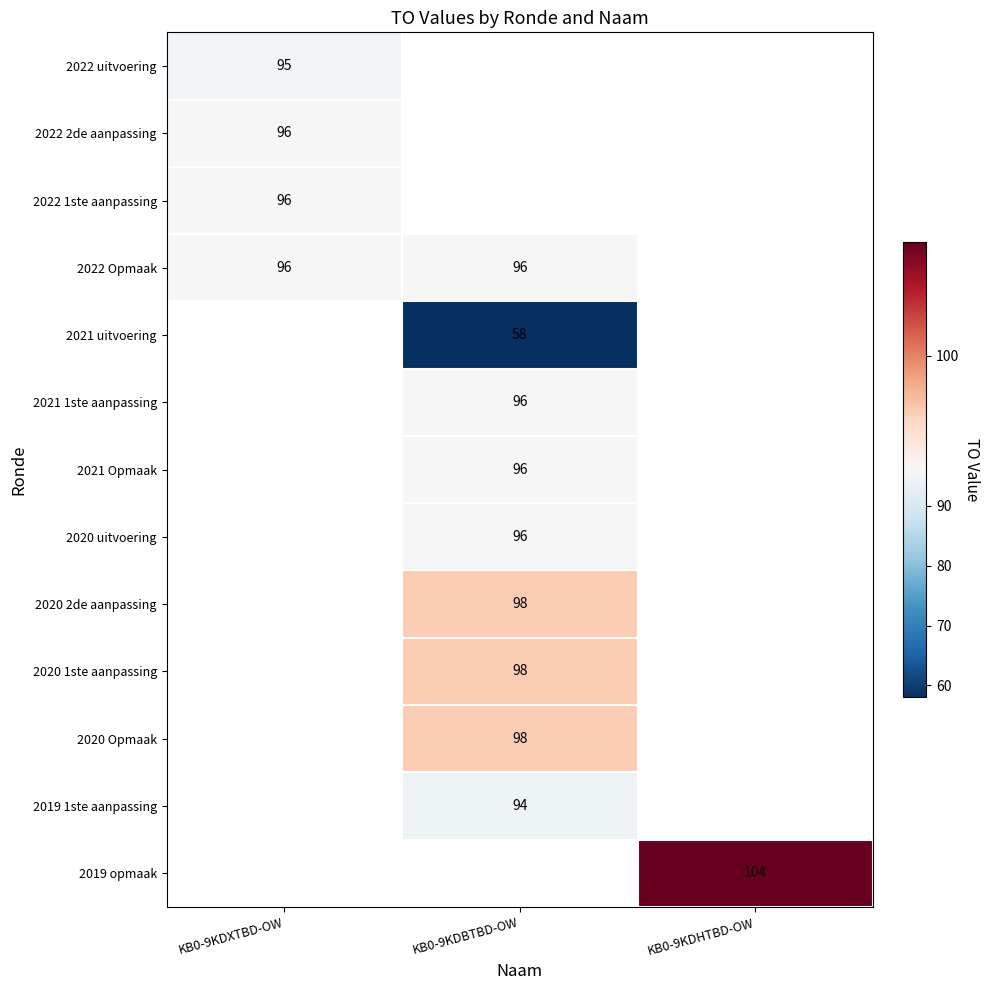

At how many categories does at least one series exceed 87?

3